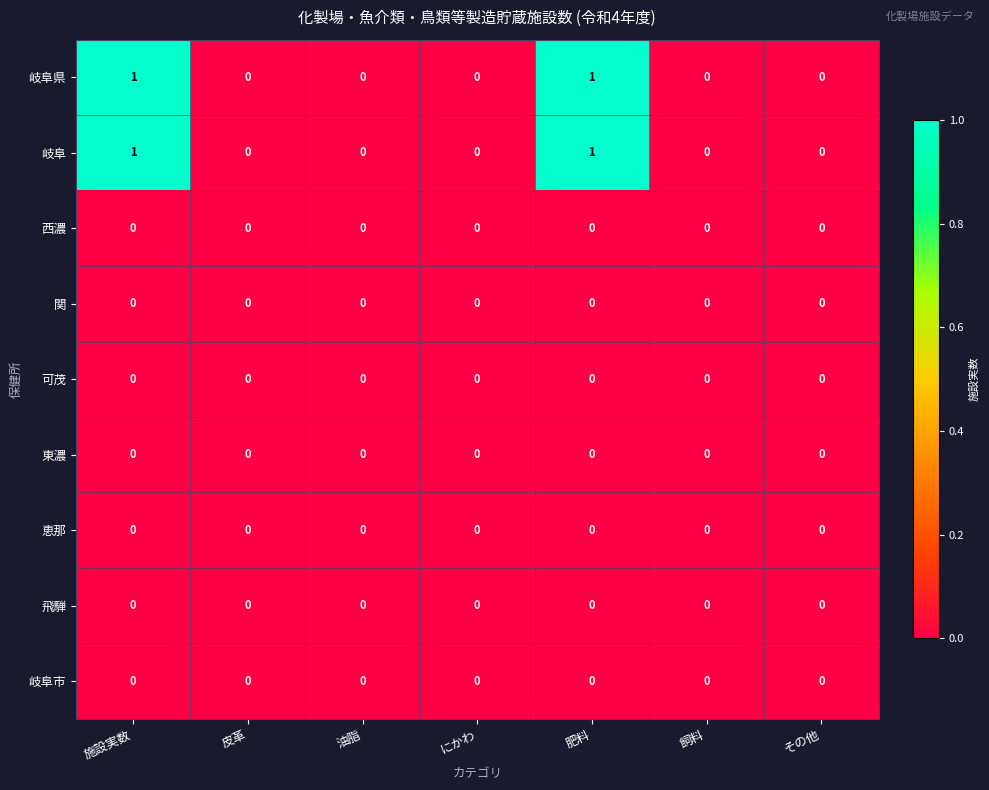

True or false: 西濃 has a value of 0 at 飼料.

True